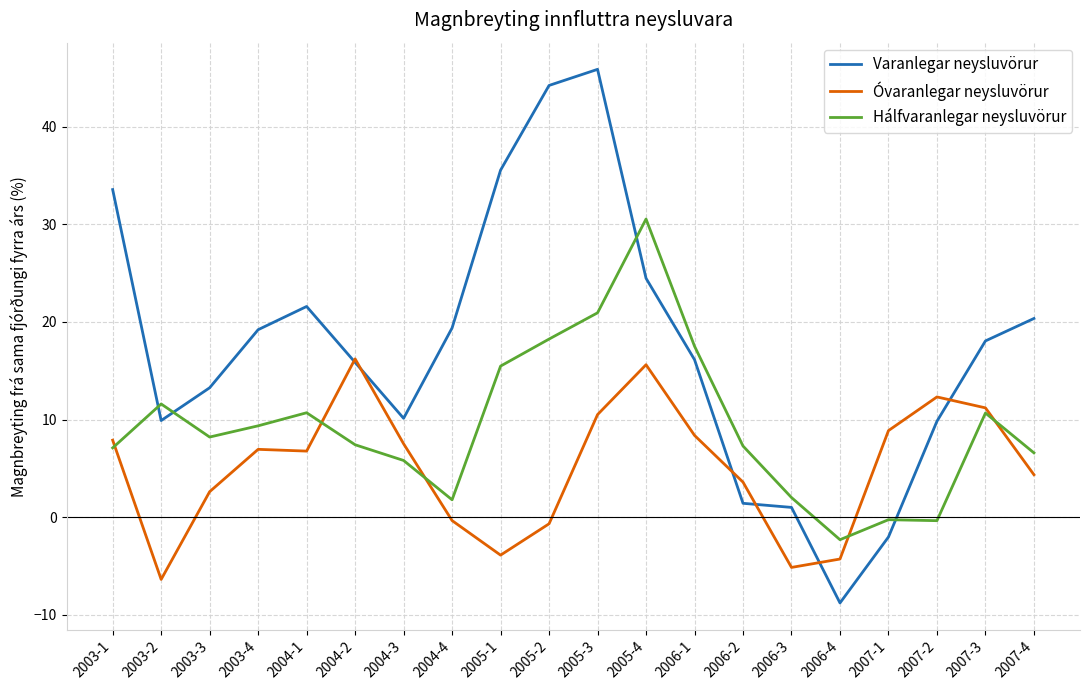

What is the difference between the maximum and minimum values in the Óvaranlegar neysluvörur series?

22.6